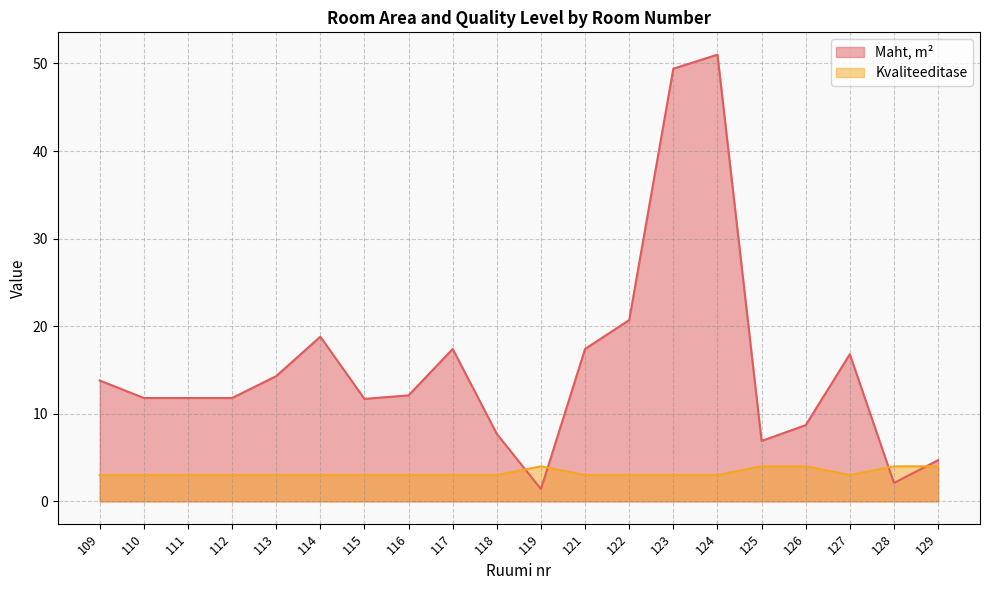

Does the chart have visible grid lines?

Yes